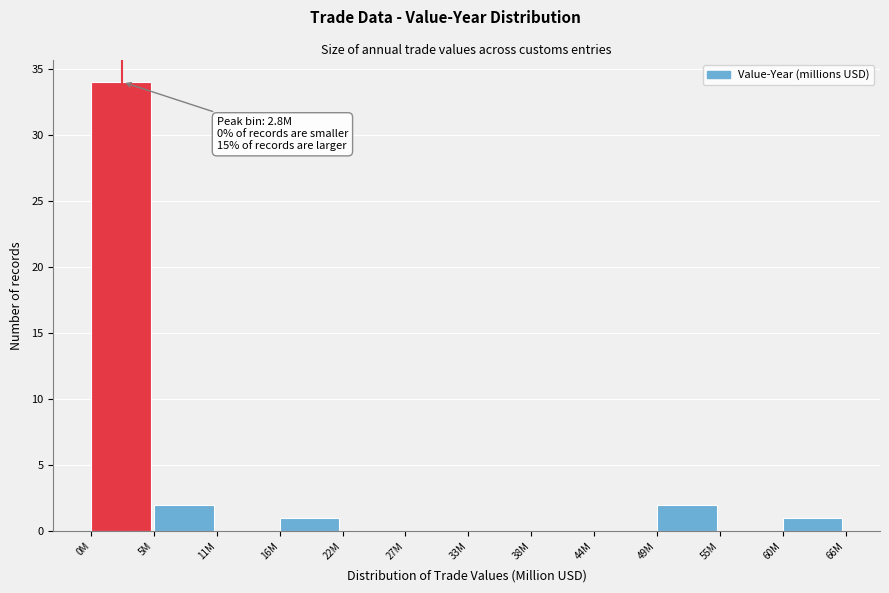

Reading left to right, transcribe all the data shown in this chart.

0M=34	5M=2	11M=0	16M=1	22M=0	27M=0	33M=0	38M=0	44M=0	49M=2	55M=0	60M=1